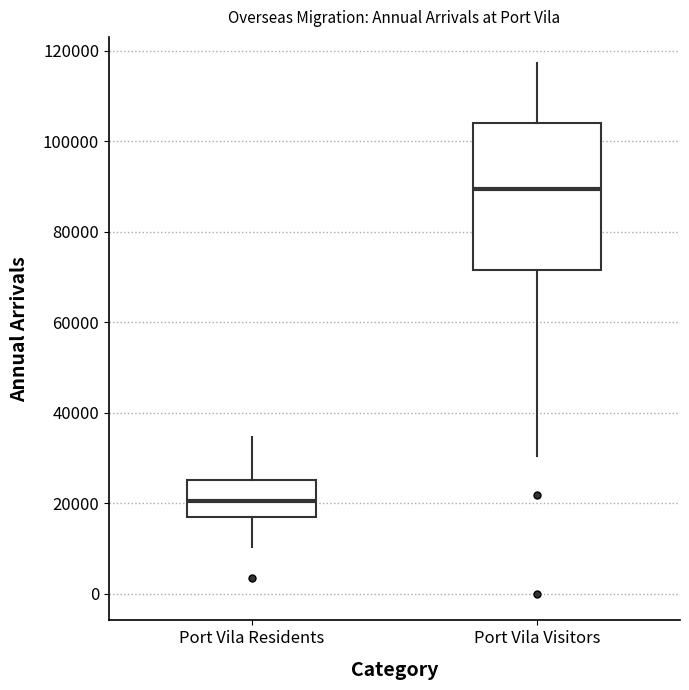

Reading left to right, transcribe this box plot: for each box, give where its median line is, the range the box spans, and where its two whiskers end, as read against the y-axis. The values are not printed on the chart, so give them approximately, as read against the axis.

Port Vila Residents: median 20000, box 16000 to 26000, whiskers 10000 to 34000
Port Vila Visitors: median 90000, box 72000 to 104000, whiskers 30000 to 118000